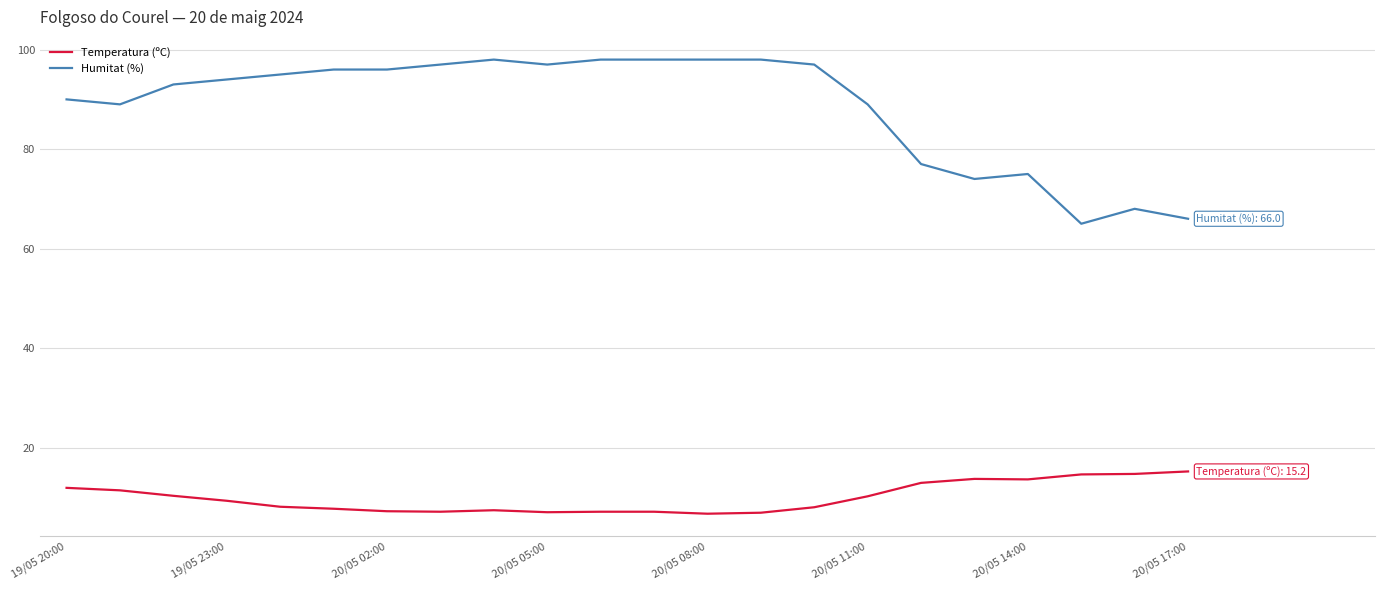

What is the greatest value displayed?

98.0